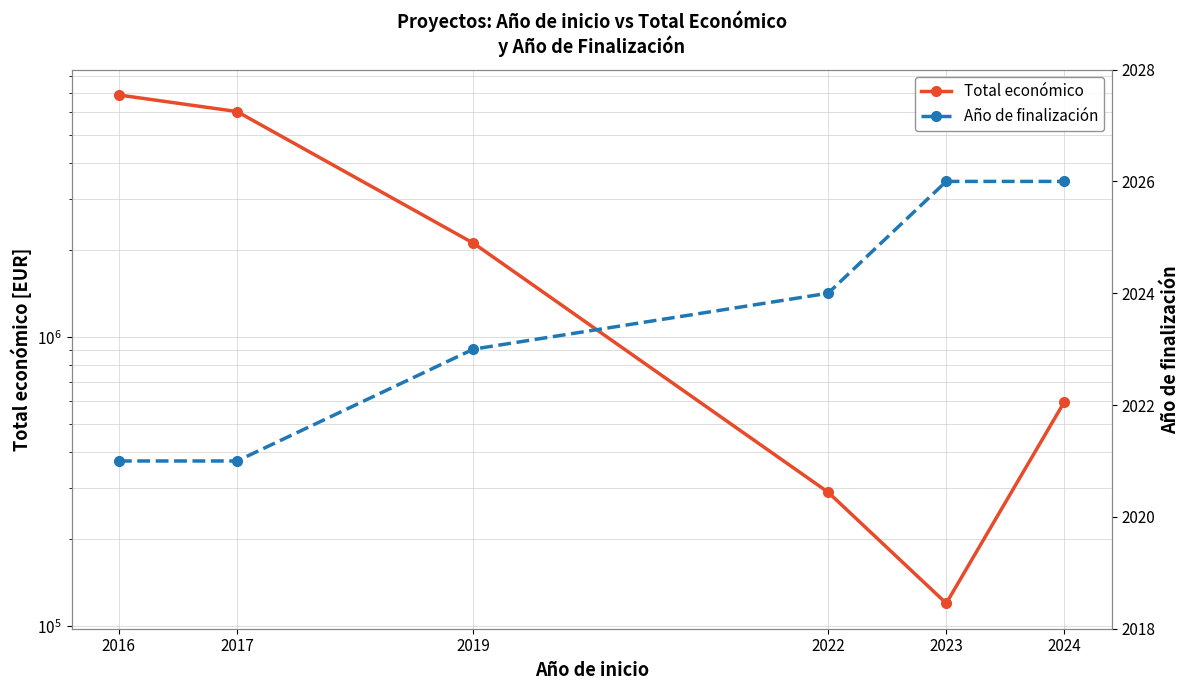

What is the difference between the Total económico values at 2016 and 2022?

6600282